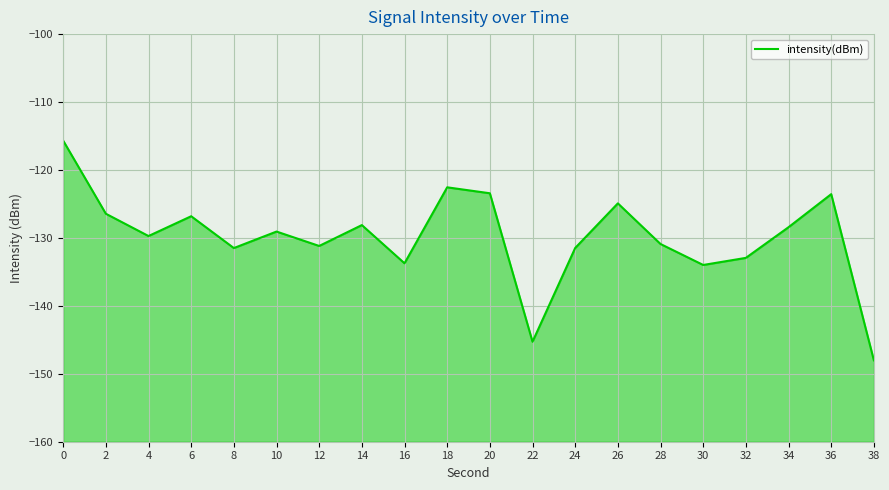

What is the value of the 19th point from the left?

-123.6